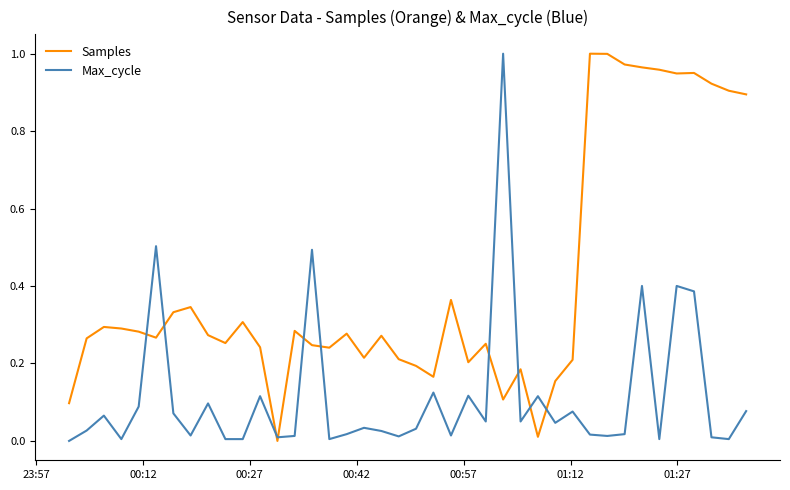

Which series has the largest total across all categories?

Samples